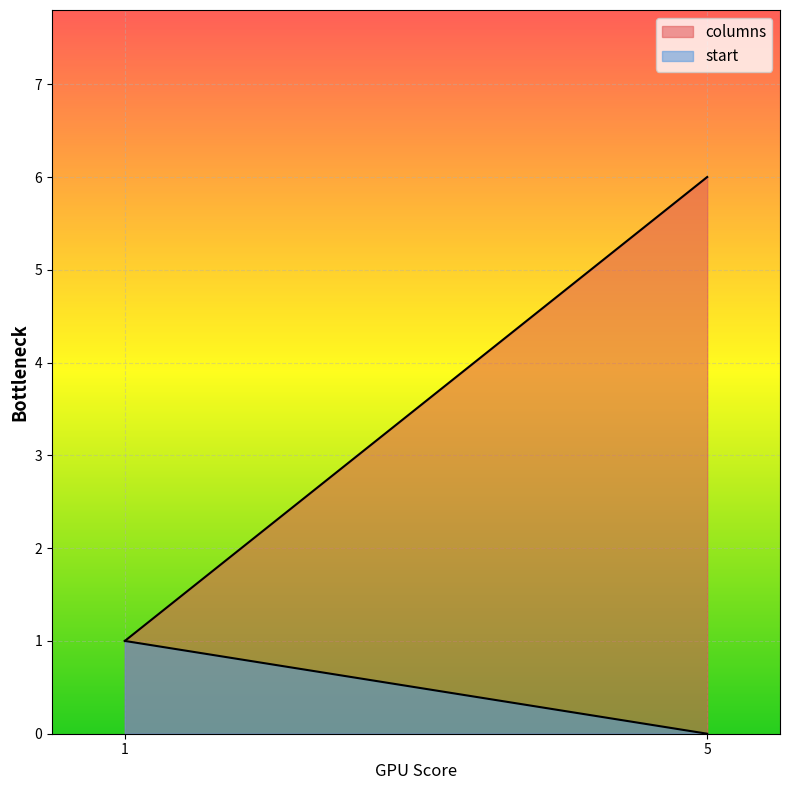

Reading left to right, what are all the values shown in this chart?

columns: 1	6
start: 1	0